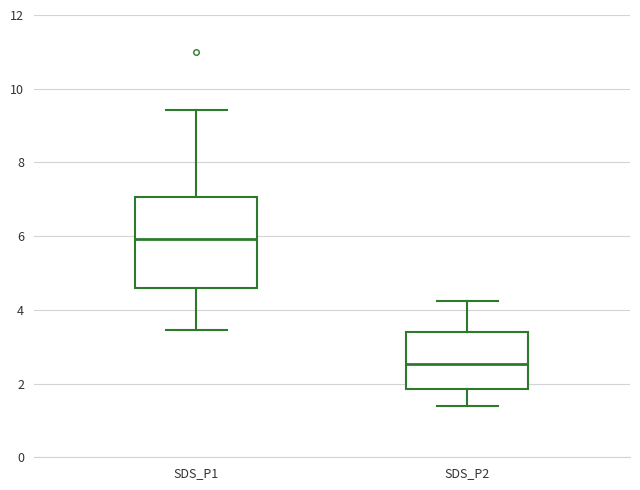

Which box's median line is the highest?

SDS_P1